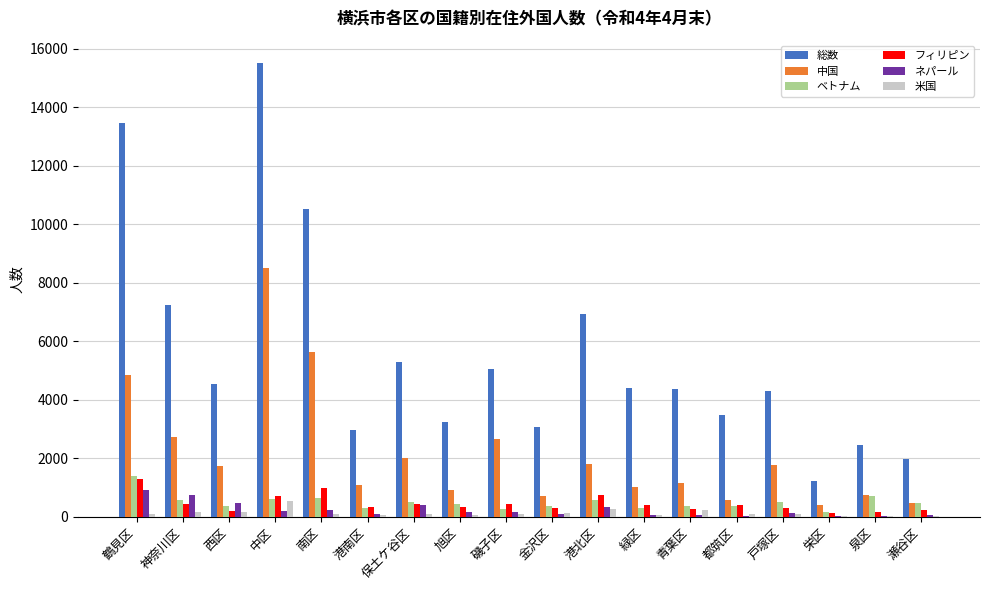

What is the sum of all 米国 values?

2434